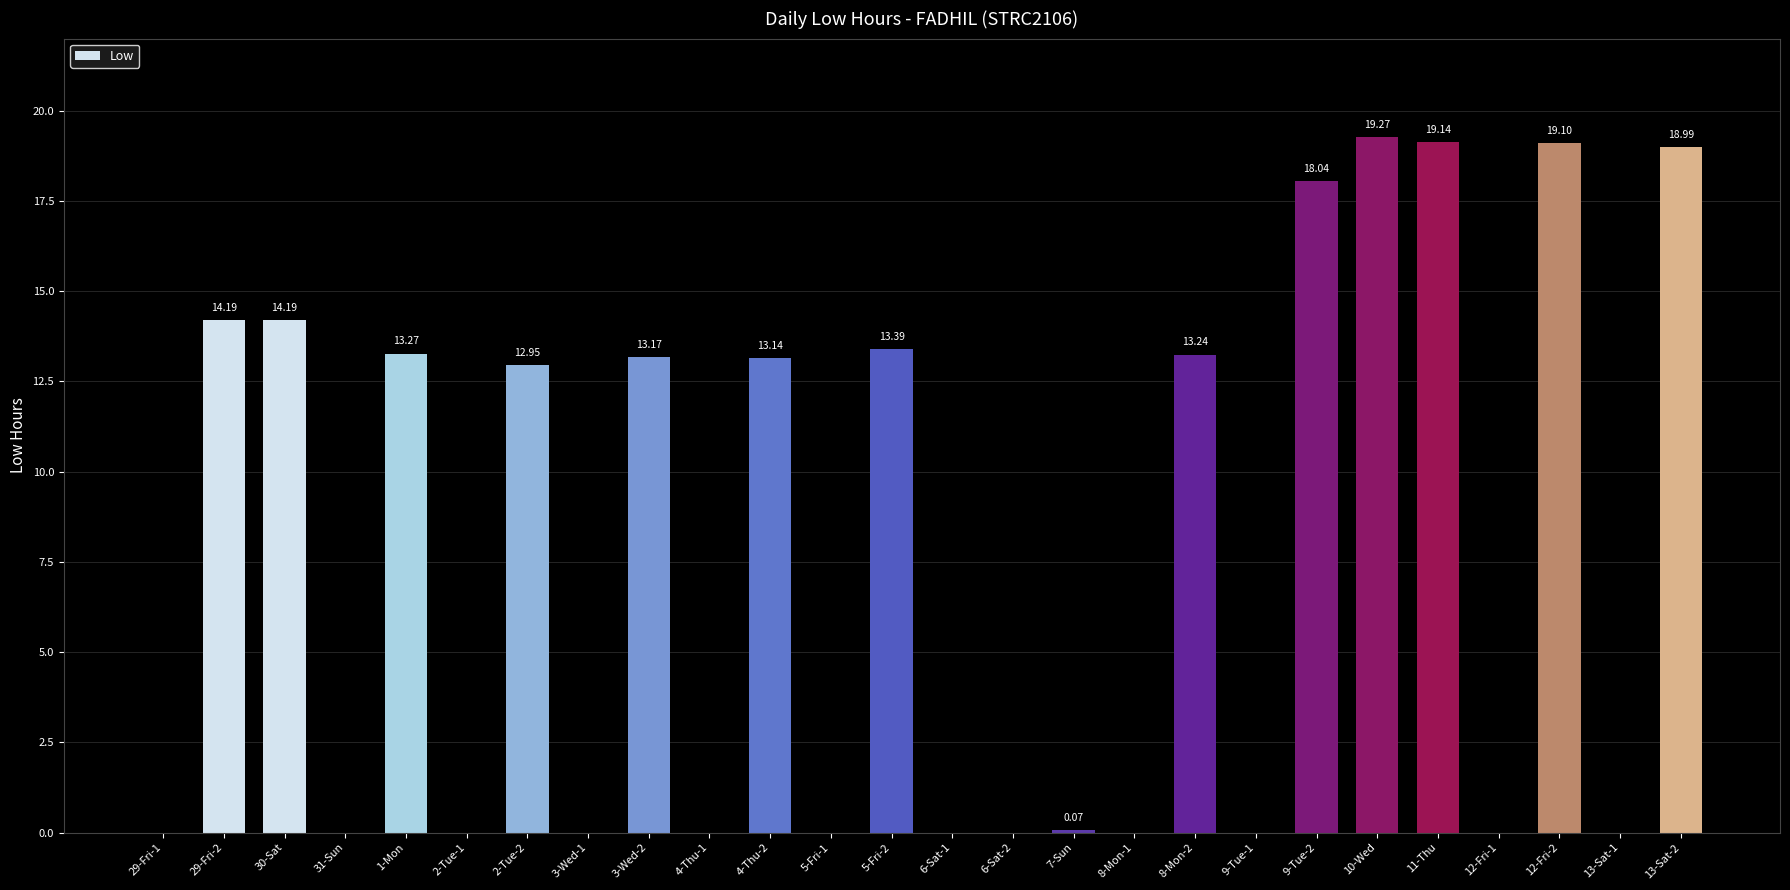

What is the sum of the values at 9-Tue-2 and 29-Fri-2?

32.2